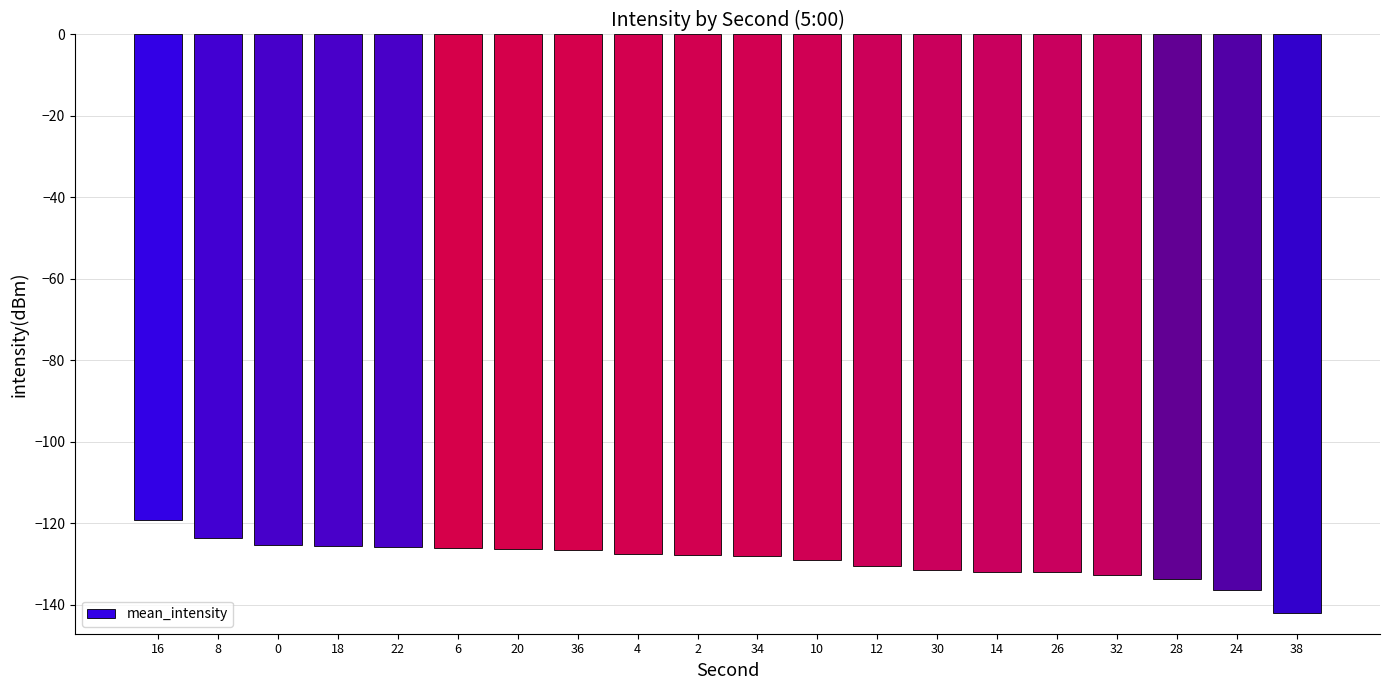

Count the number of categories in the chart.

20